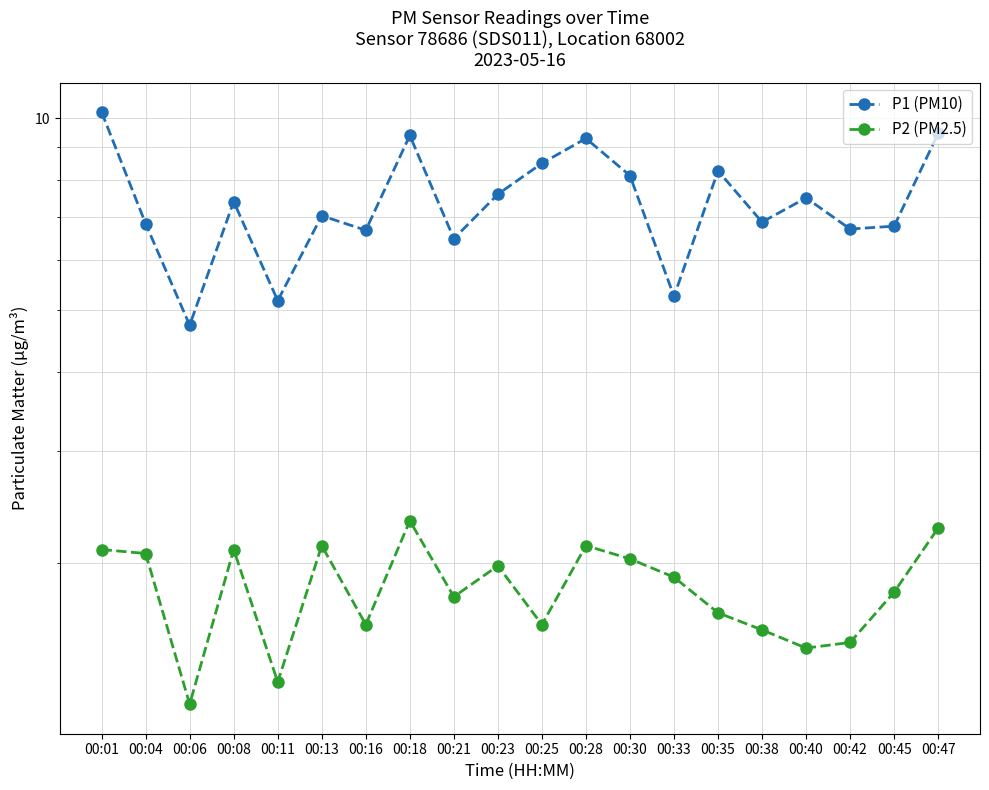

What is the maximum value shown in the chart?

10.2